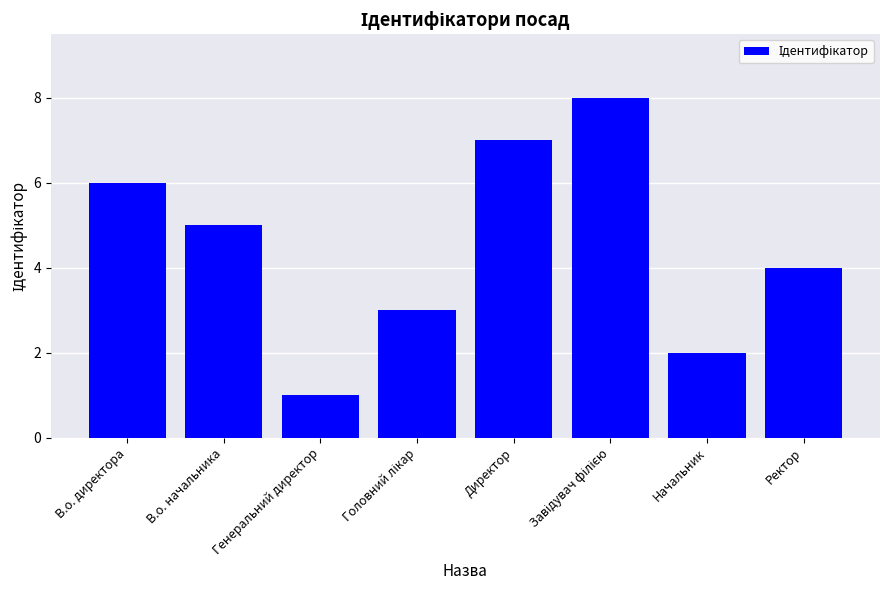

The value at Ректор is 4. True or false?

True